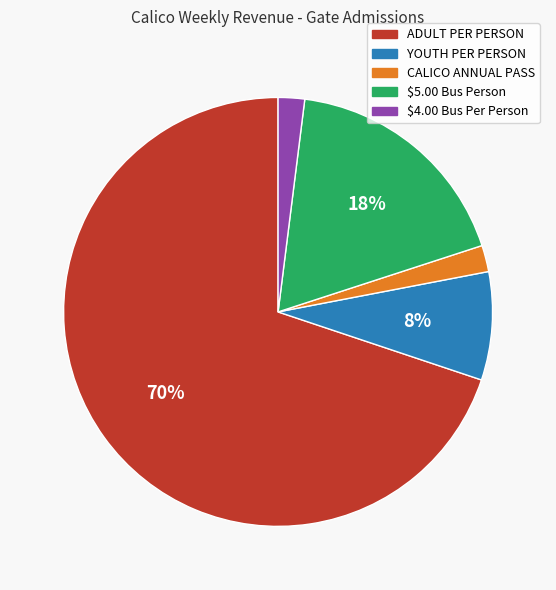

Which has a higher value, $5.00 Bus Person or $4.00 Bus Per Person?

$5.00 Bus Person